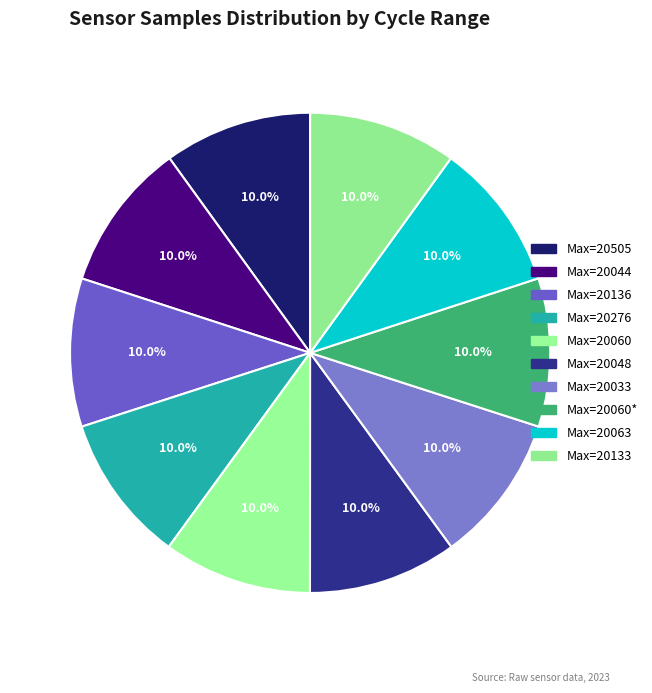

How many segments does this pie chart have?

10